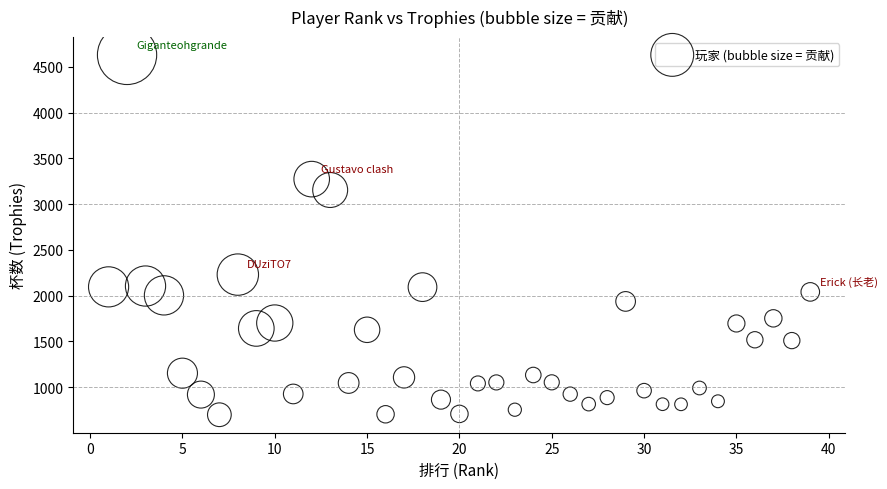

What Y value in the scatter plot is closest to 2664?

2230